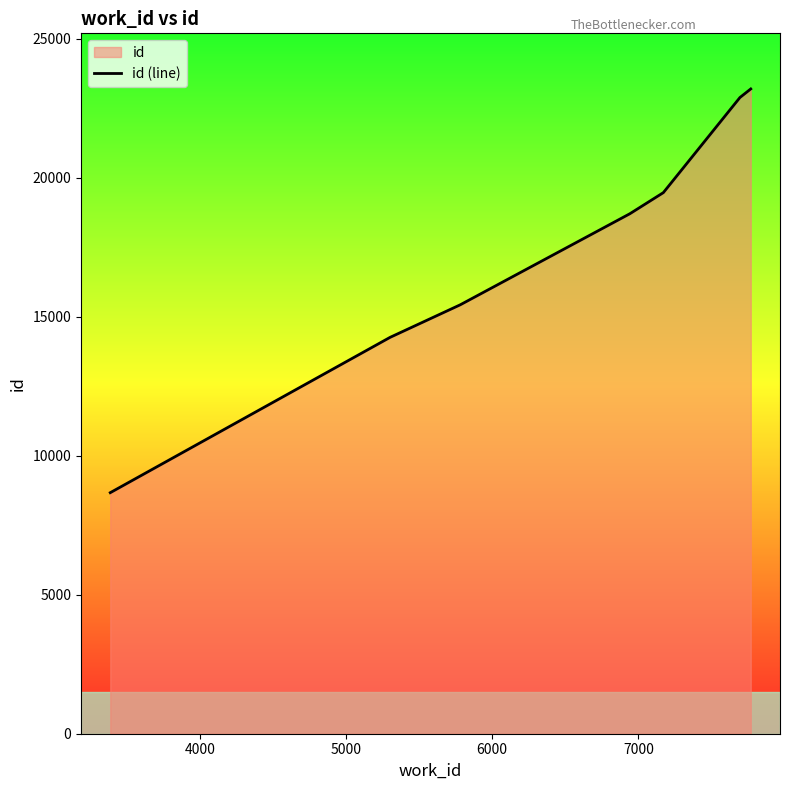

What is the value of the 3rd point from the left?

15428